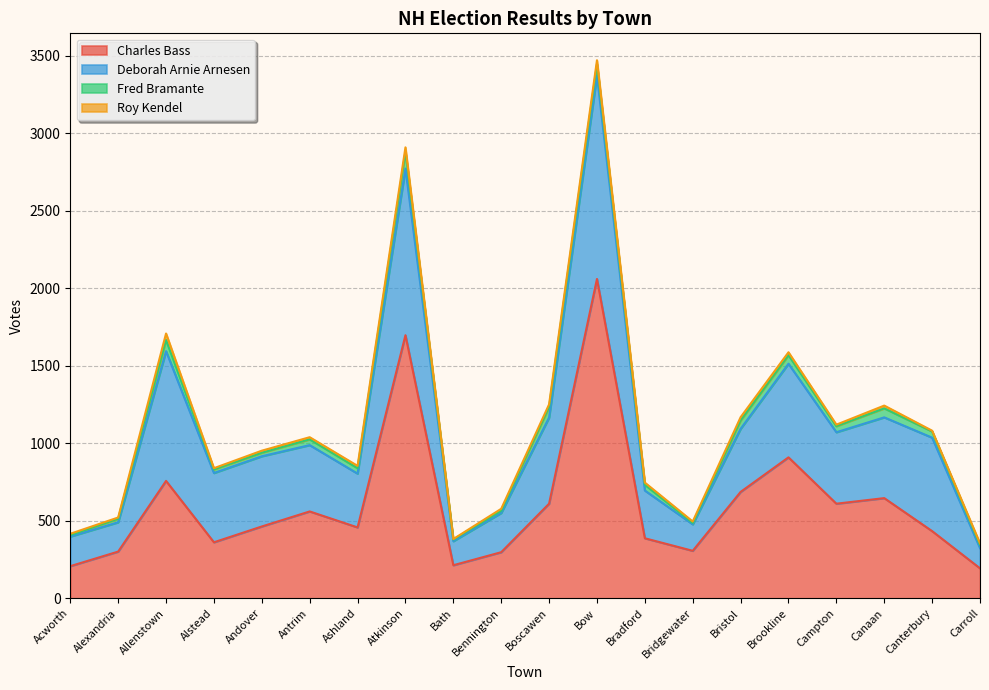

What is the minimum value for Fred Bramante?

9